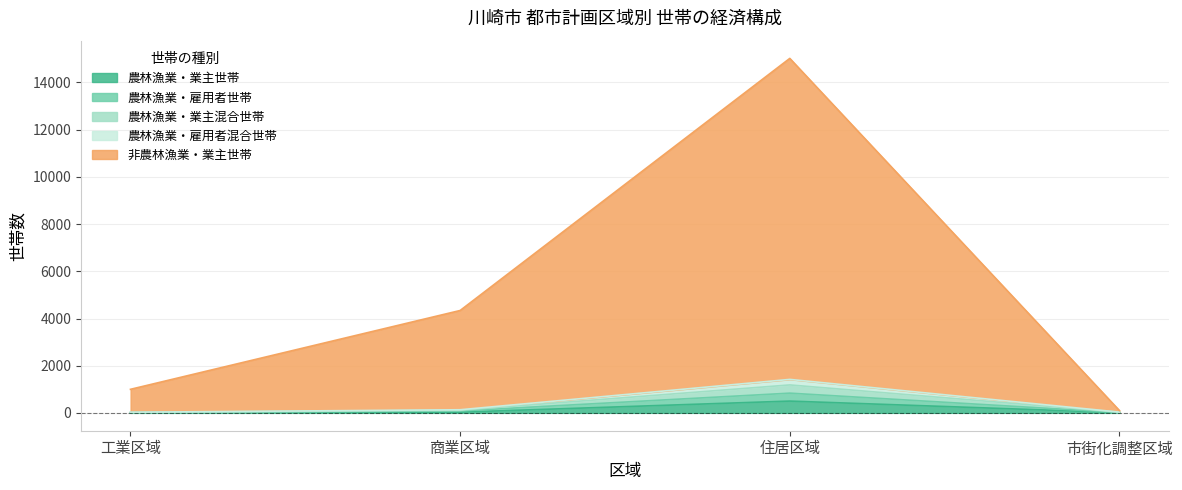

What is the label of the 4th point from the right?

工業区域